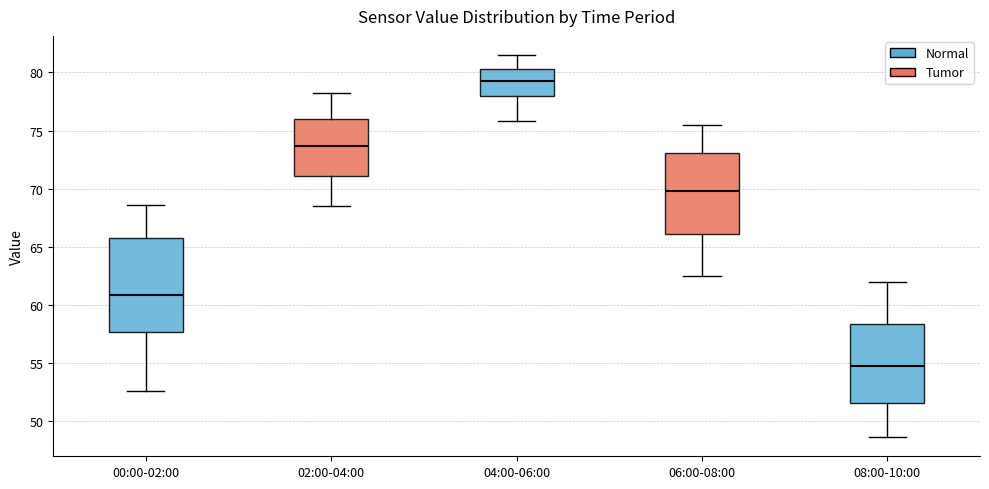

Where does the lower whisker of the box for 08:00-10:00 end on the y-axis? The values are not printed on the chart, so give them approximately, as read against the axis.

48.5